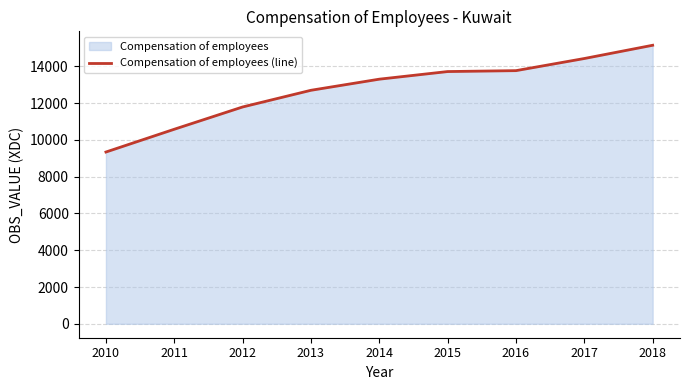

True or false: the data has more than 1 interior local peaks.

False